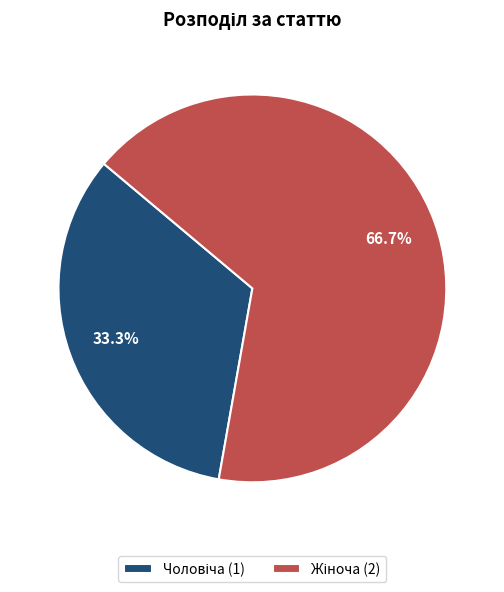

Is there any slice that represents more than half of the pie?

Yes